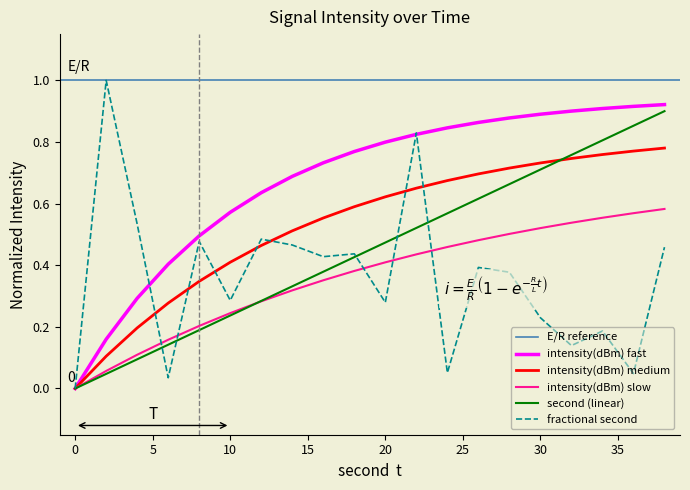

What is the difference between the maximum and minimum values in the second series?

0.9